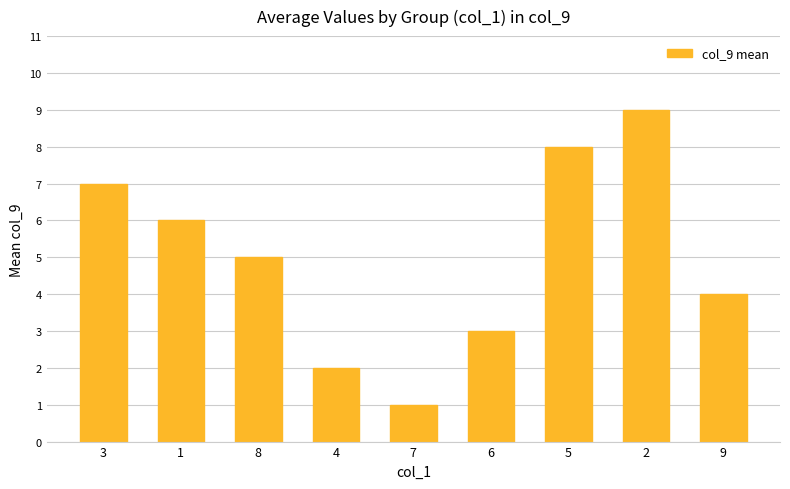

What is the difference between the maximum and second lowest values?

7